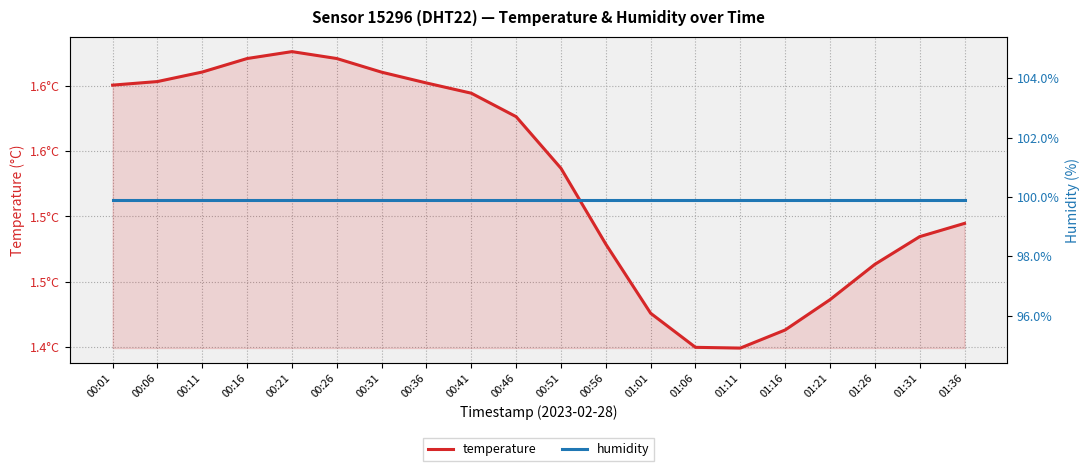

In temperature, how many points are lower than both neighbors (excluding endpoints)?

1